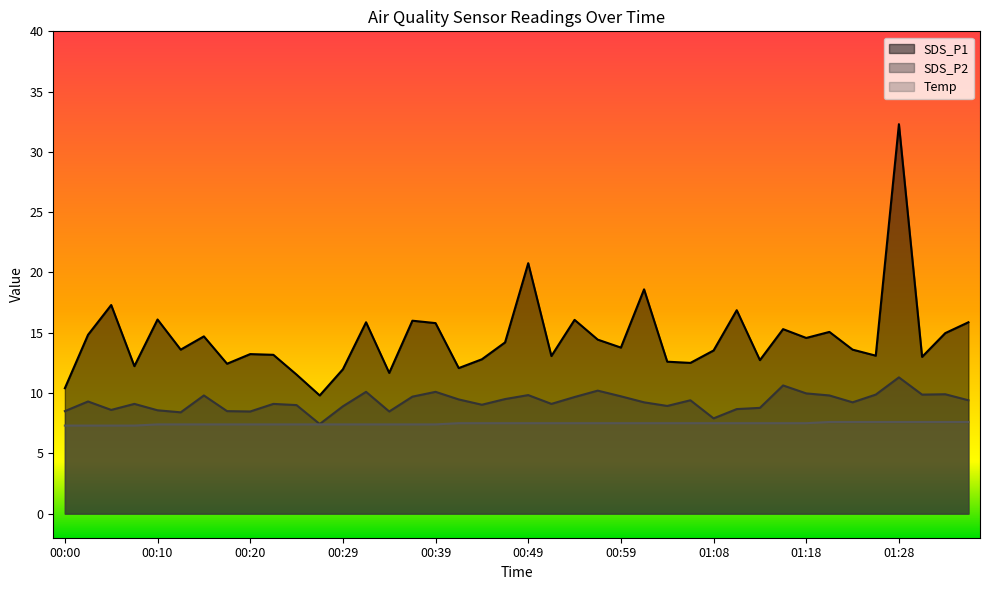

Between 00:03 and 00:22, which series saw the biggest shift?

SDS_P1